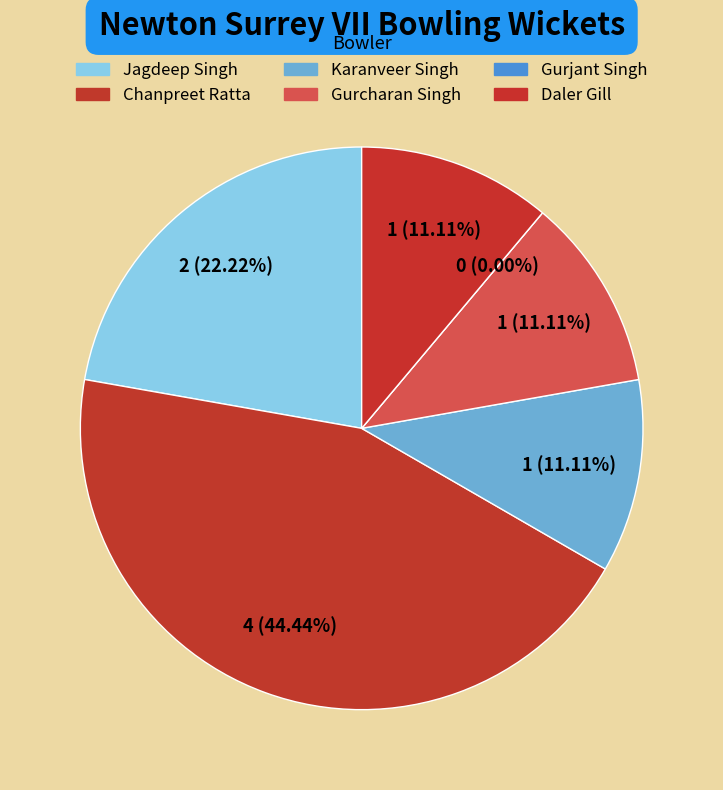

Combined, what portion of the pie is Gurjant Singh and Gurcharan Singh?

11.1%